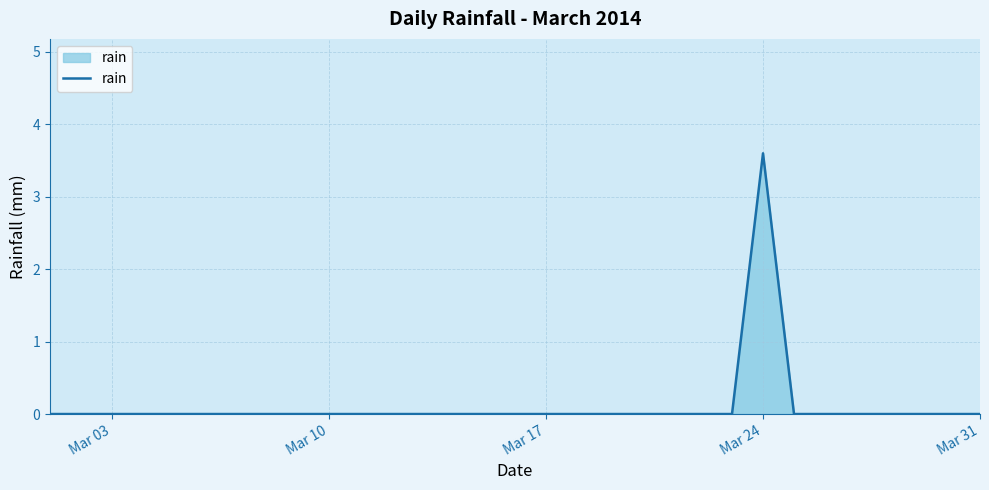

What is the maximum value shown in the chart?

3.6